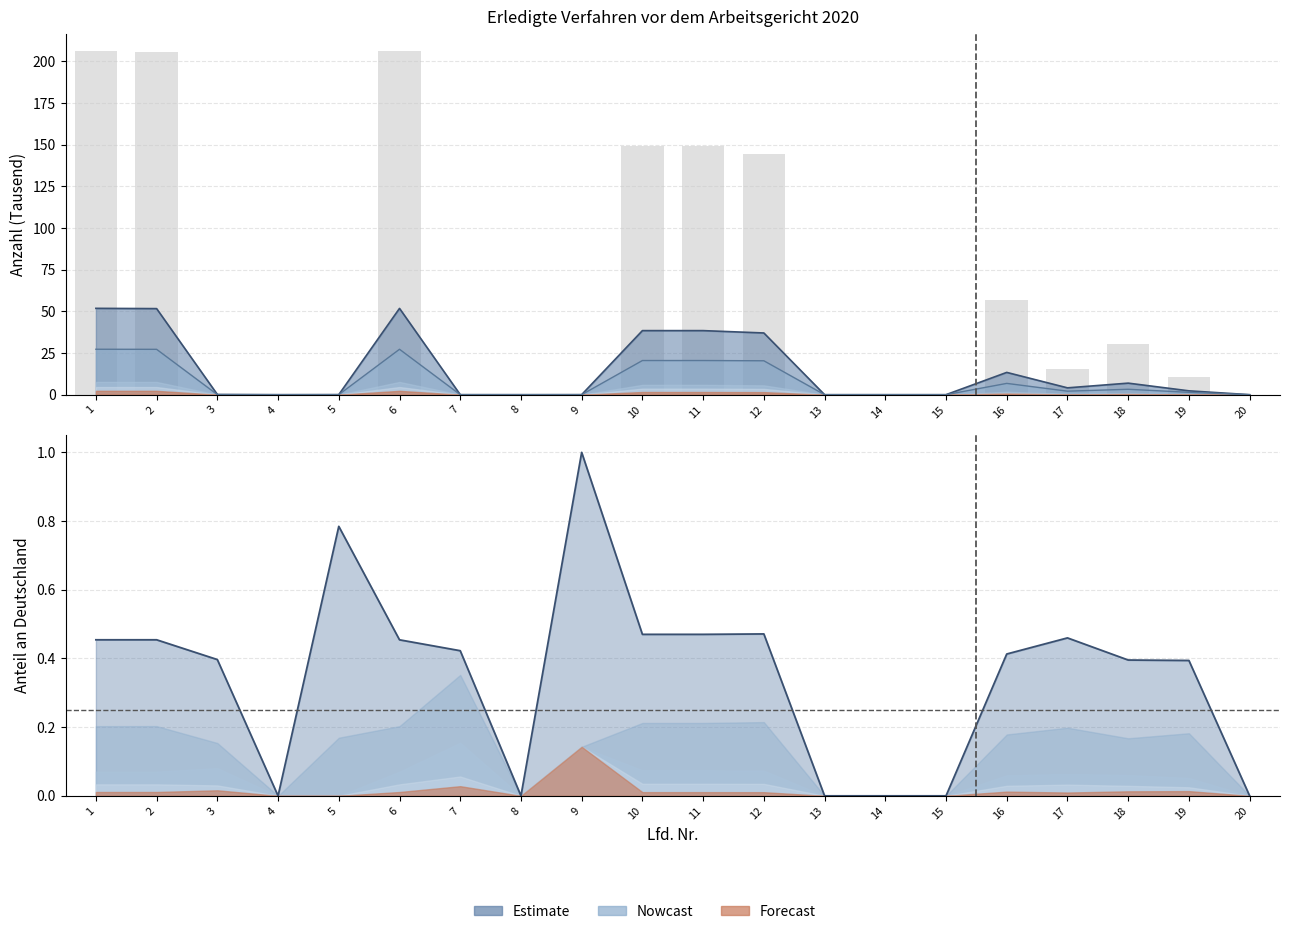

Rank the categories by value from highest to lowest.

1, 6, 2, 10, 11, 12, 16, 18, 17, 19, 3, 7, 5, 9, 8, 4, 13, 14, 15, 20